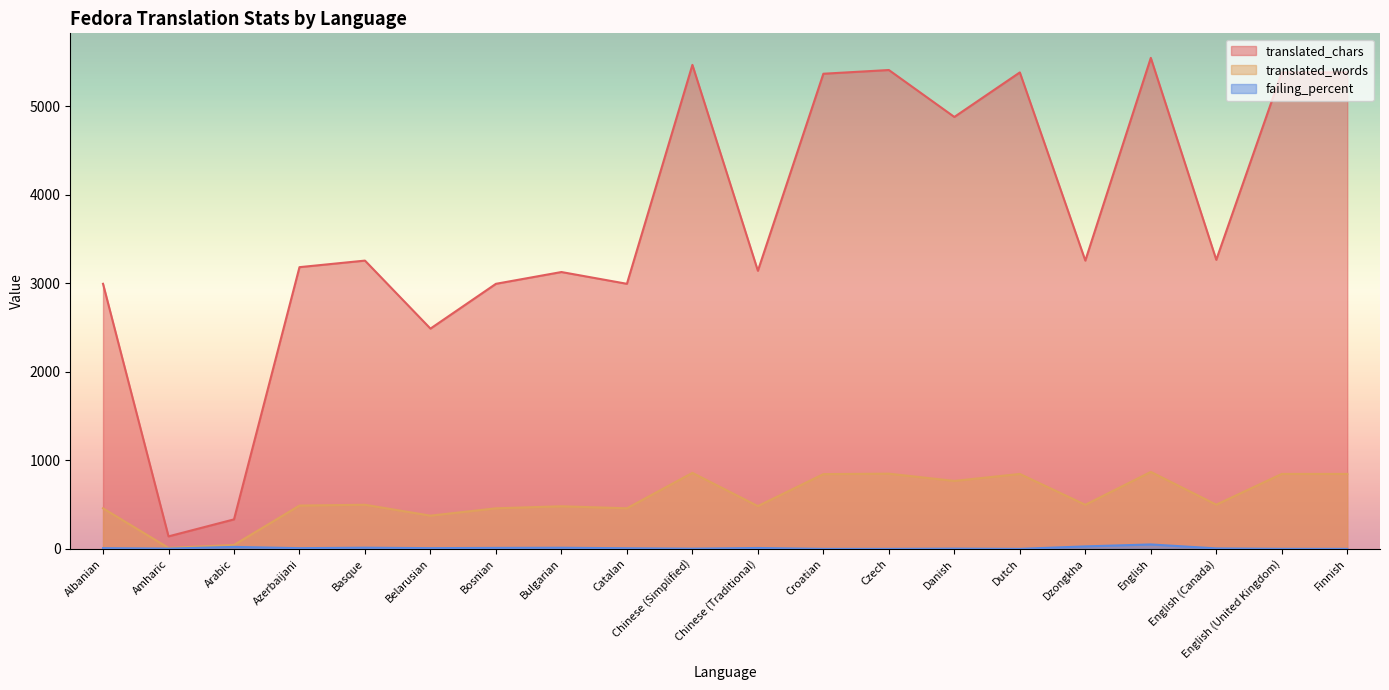

What is the value of the translated_chars point at the 13th from the left?

5407.0